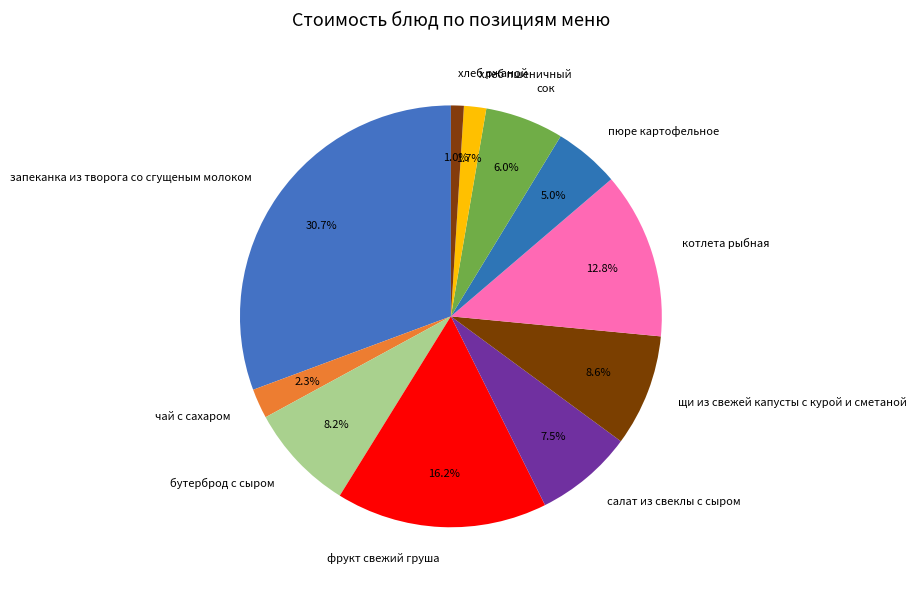

To the nearest percent, what is the combined percentage of фрукт свежий груша and котлета рыбная?

29%